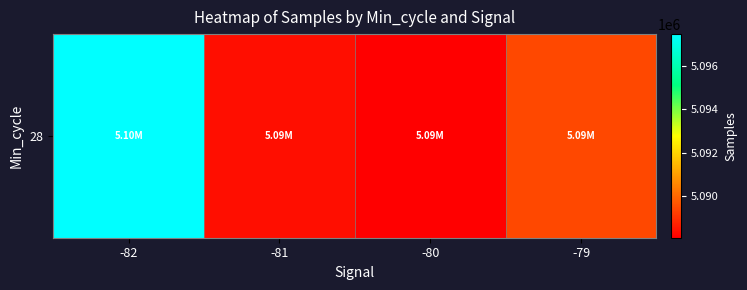

Reading left to right, what are all the values shown in this chart?

-82=5097452.0	-81=5088343.2	-80=5088077.8	-79=5089401.9